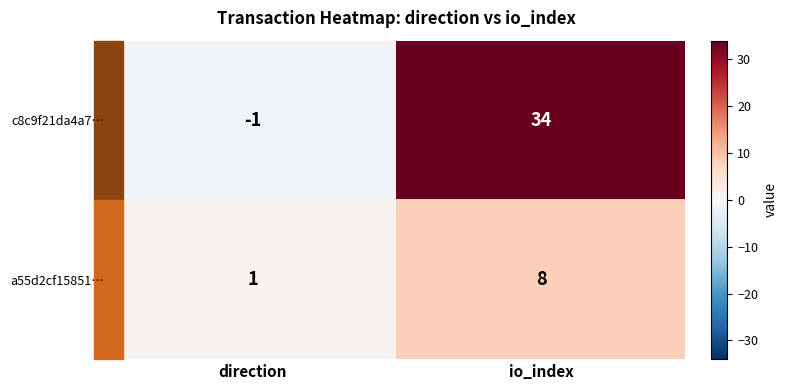

Which series changed the most between direction and io_index?

c8c9f21da4a7…